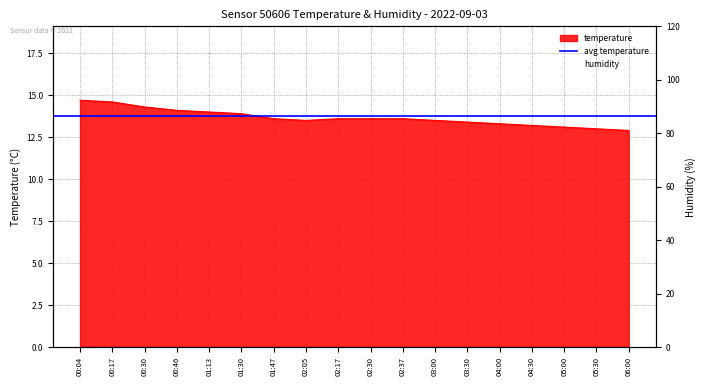

Reading right to left, extract all data points from this chart.

12.9	13.0	13.1	13.2	13.3	13.4	13.5	13.6	13.6	13.6	13.5	13.6	13.9	14.0	14.1	14.3	14.6	14.7